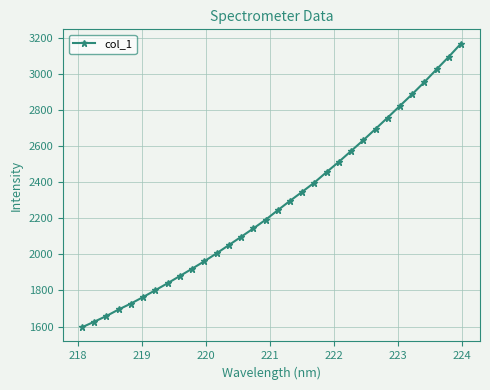

Reading left to right, what are all the values shown in this chart?

1595.9	1626.7	1658.6	1694.7	1727.6	1763.8	1801.9	1840.5	1880.5	1921.0	1962.4	2006.3	2052.0	2097.6	2144.1	2192.2	2245.5	2297.5	2347.7	2399.3	2457.5	2514.2	2574.4	2634.4	2696.8	2760.1	2825.1	2889.5	2957.0	3027.7	3097.7	3170.8